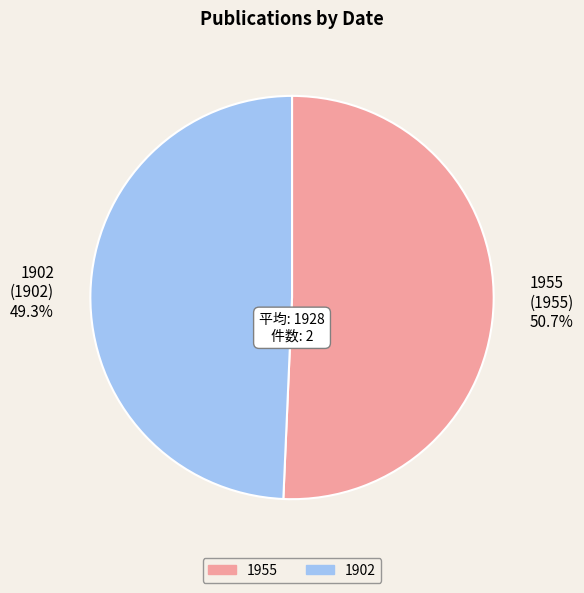

Which category has the biggest portion of the pie?

1955